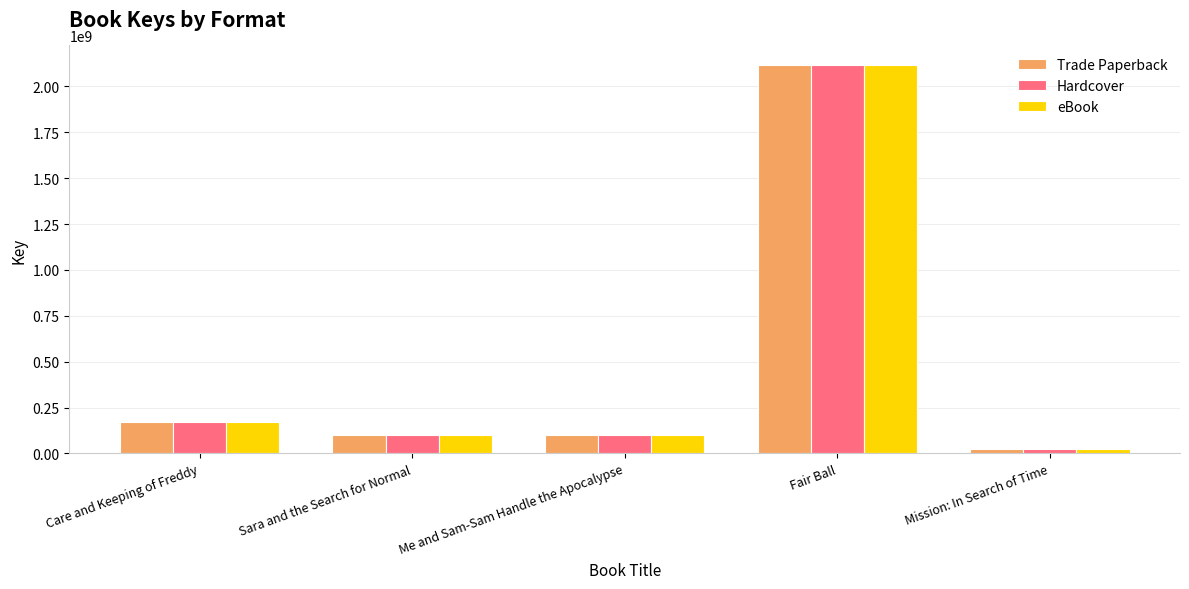

What is the difference between the maximum and second lowest values in the Trade Paperback series?

2016220958